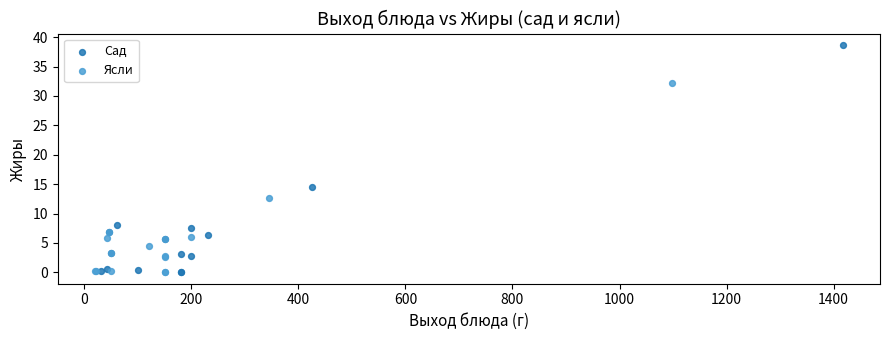

Which series has the widest spread of Y values?

Сад